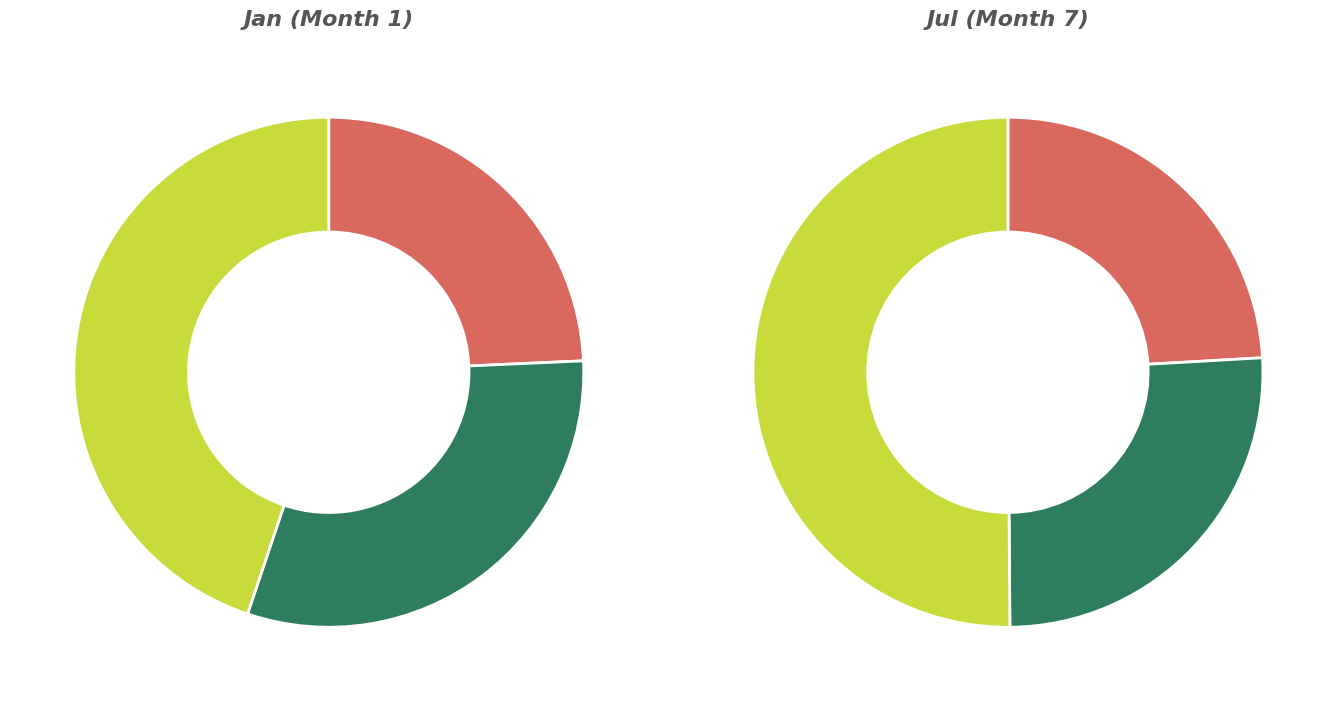

Is there any slice that represents more than half of the pie?

No